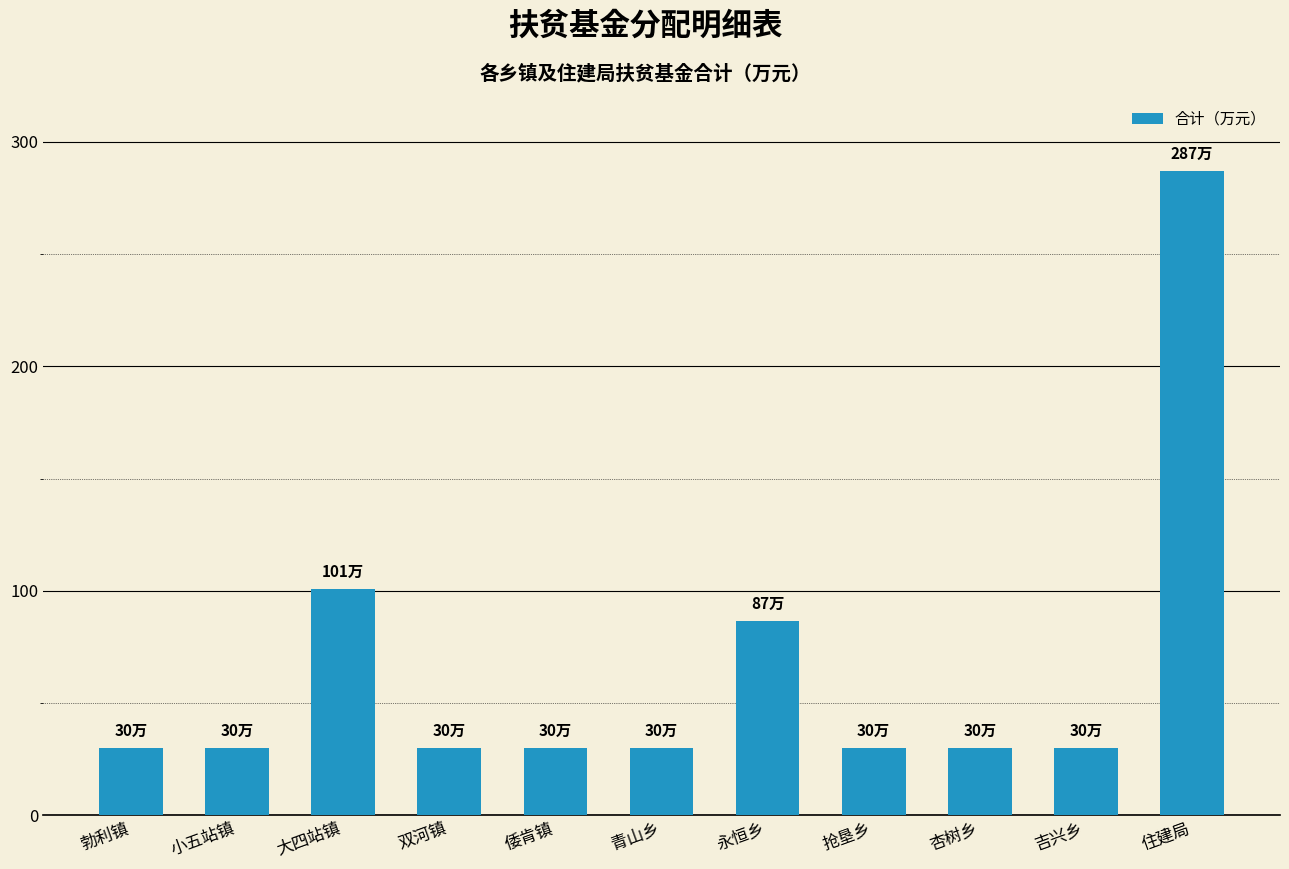

The chart shows a value of 101.1 at 大四站镇. True or false?

True